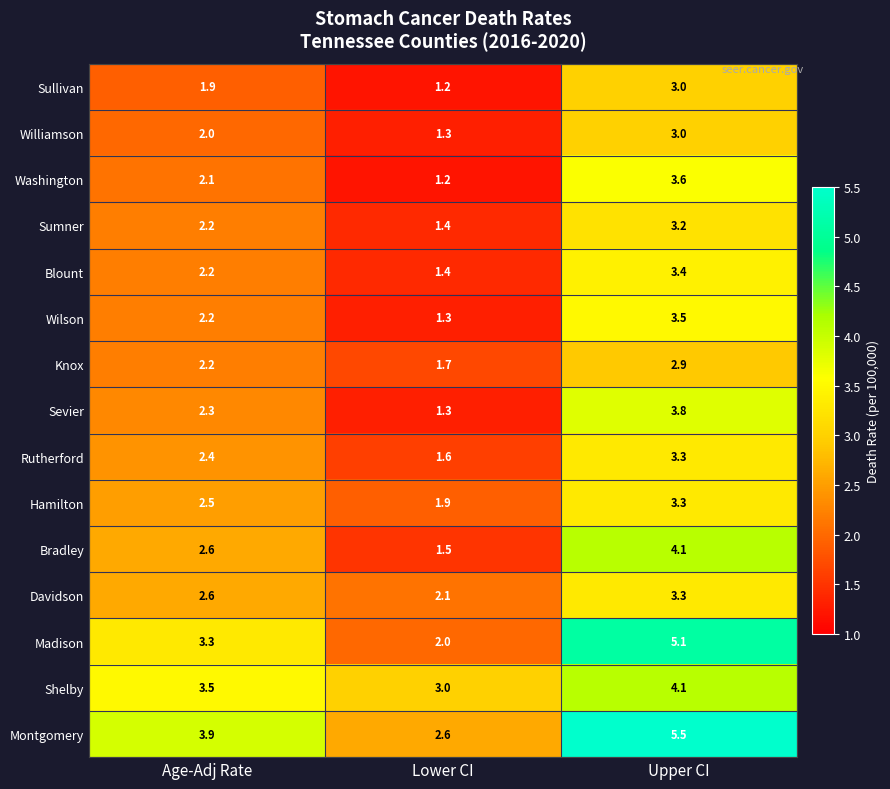

How many series are shown in this chart?

15